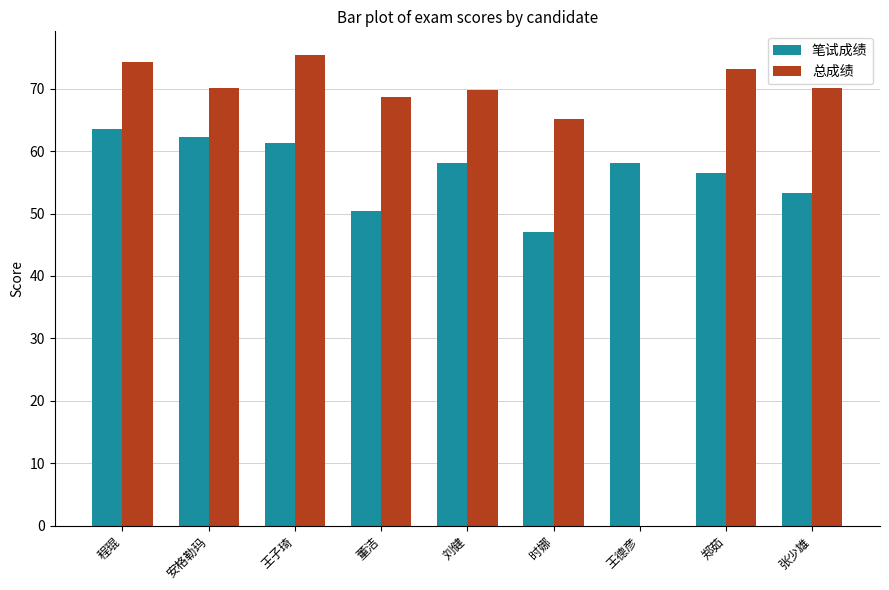

What is the highest value of the 笔试成绩 series?

63.6